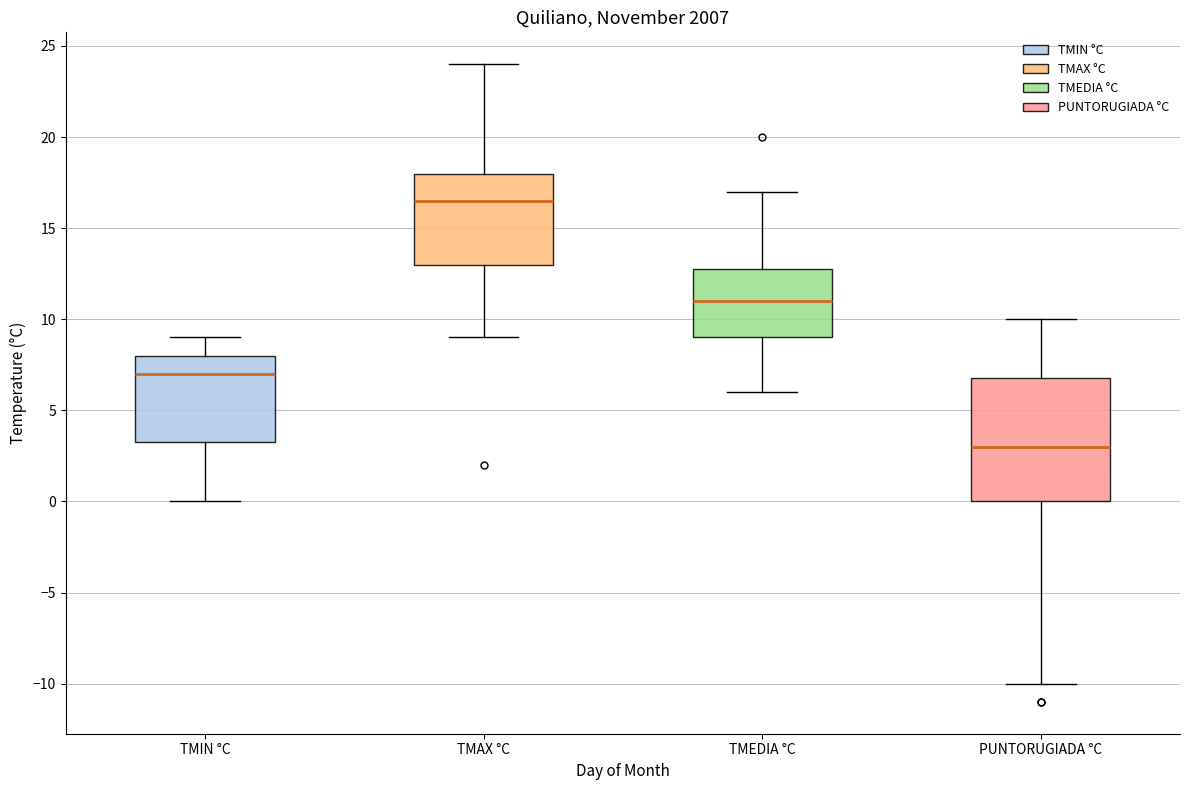

Comparing the boxes themselves (not the whiskers), which one is the tallest?

PUNTORUGIADA °C